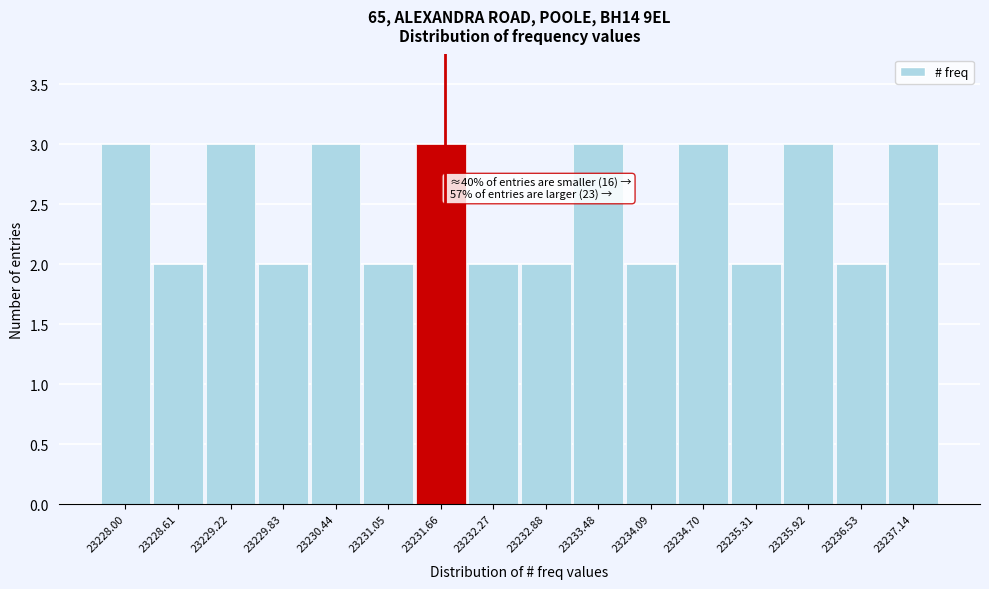

Reading right to left, extract all data points from this chart.

3	2	3	2	3	2	3	2	2	3	2	3	2	3	2	3